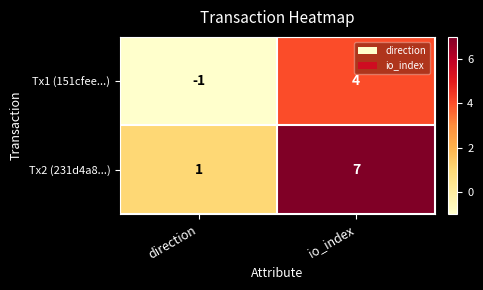

Reading left to right, list all the values displayed in this chart.

Tx1 (151cfee...): direction=-1	io_index=4
Tx2 (231d4a8...): direction=1	io_index=7